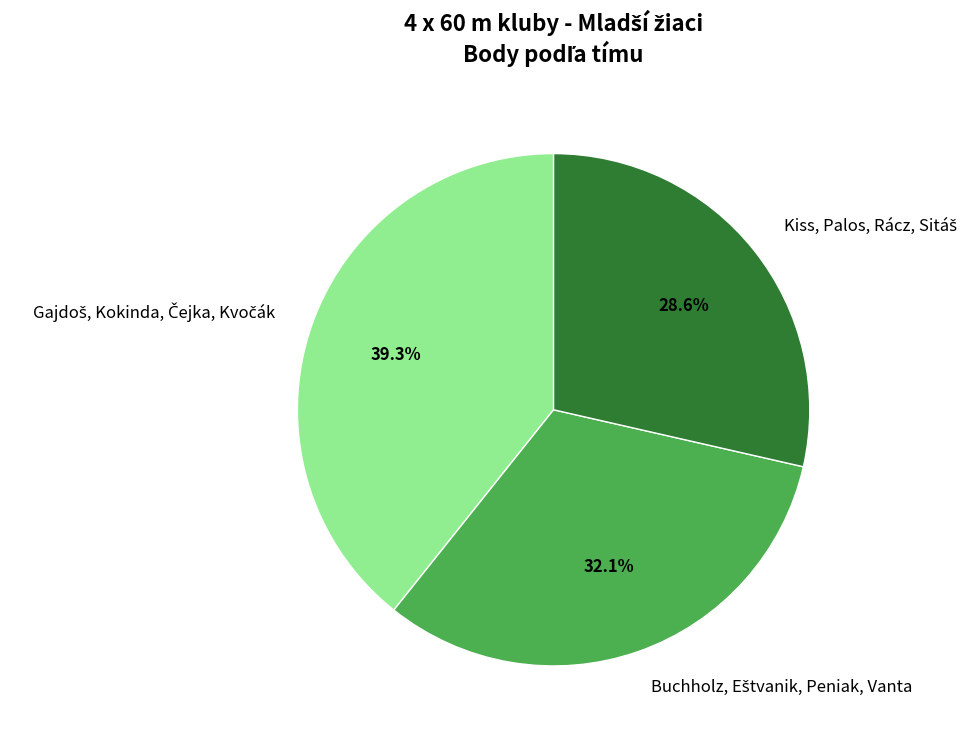

Is there a majority slice in this chart?

No